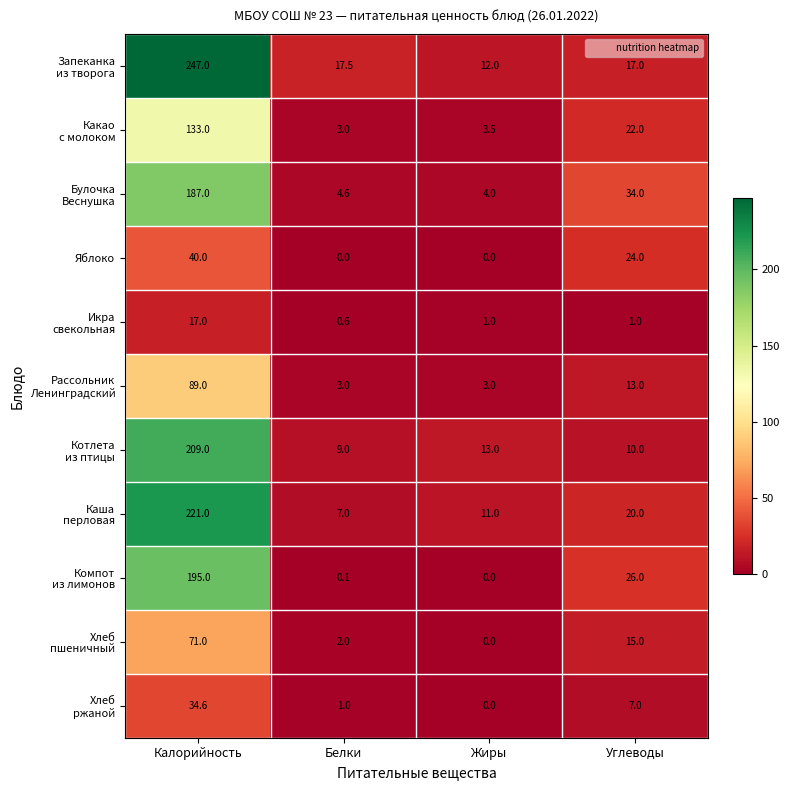

Which category has the highest value across all series?

Калорийность